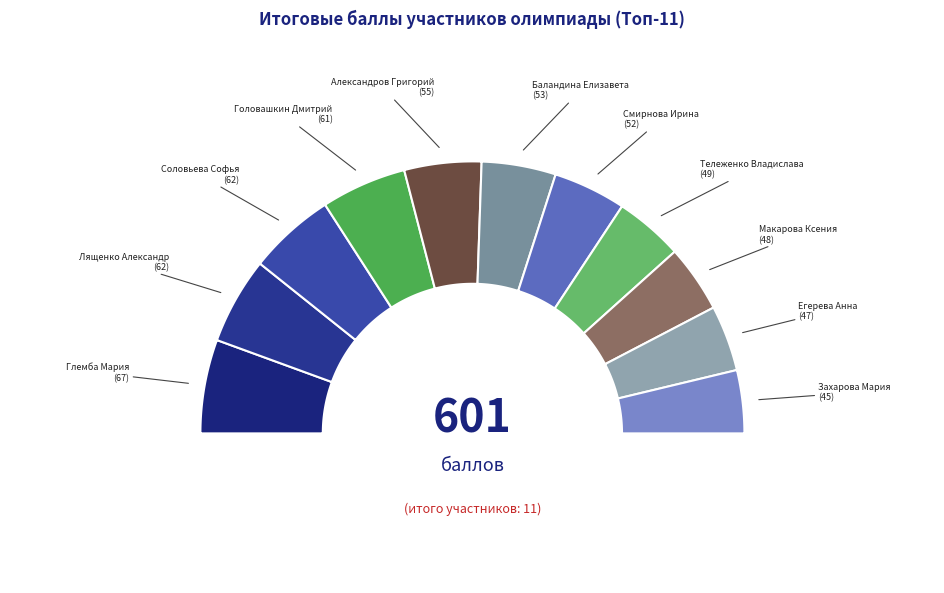

Does Захарова Мария account for over 50% of the chart?

No